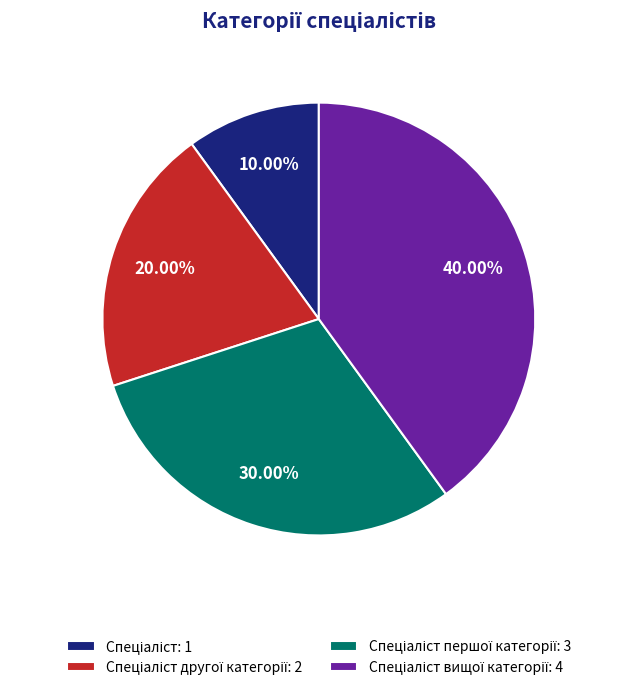

Is there any slice that represents more than half of the pie?

No